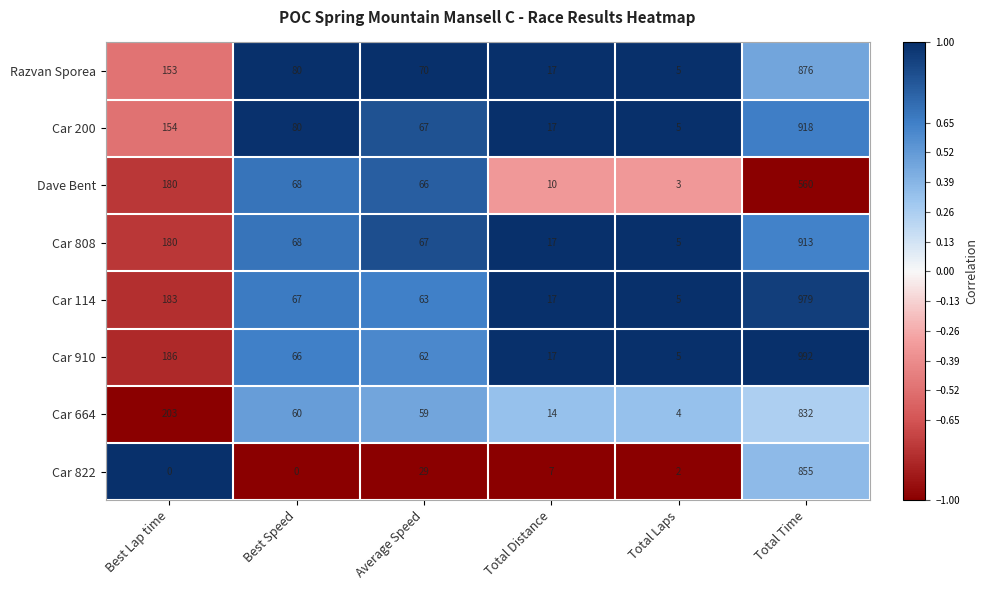

Which category has the highest value across all series?

Total Time